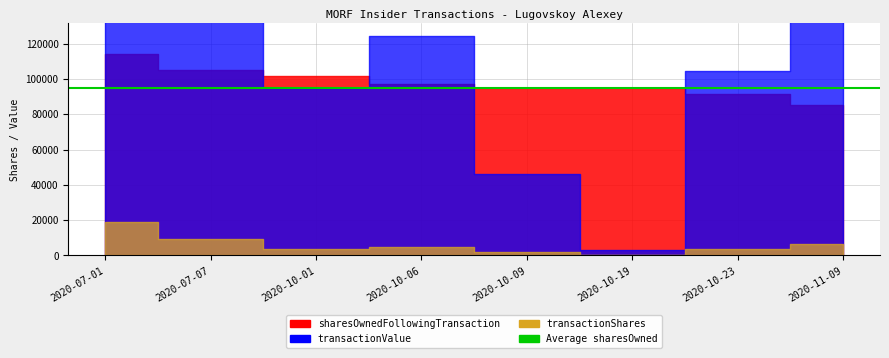

What is the spread (max minus min) of values at 2020-07-07?

223242